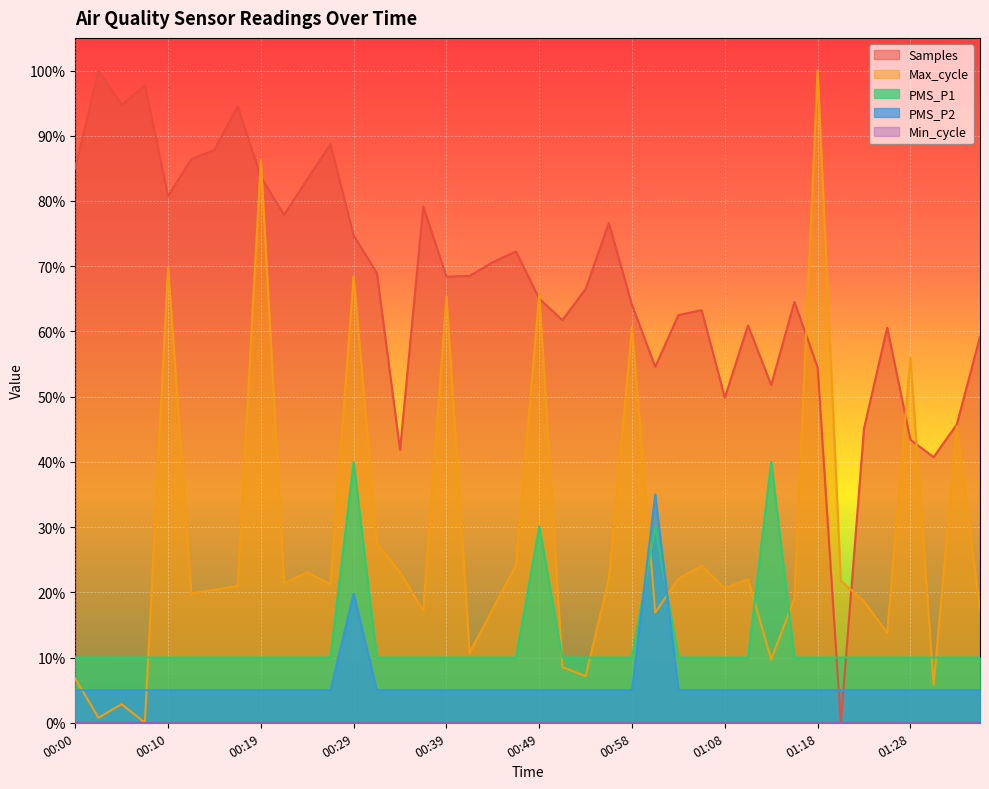

Between 01:03 and 01:15, which is larger?

01:15